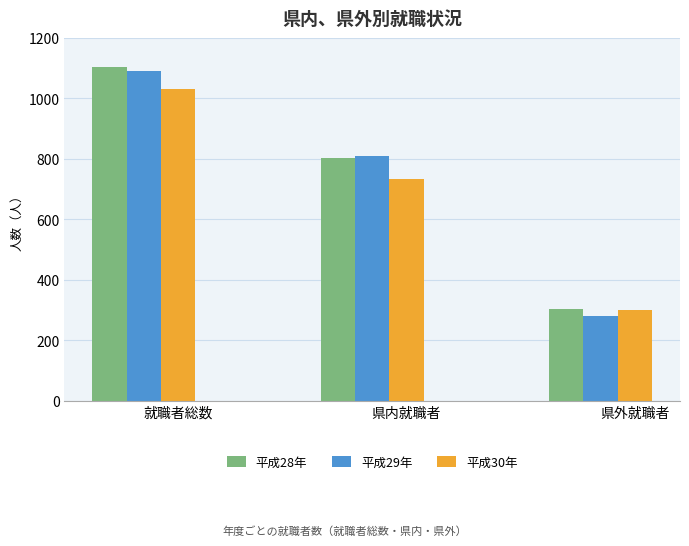

At which label does 平成28年 first exceed 802?

就職者総数